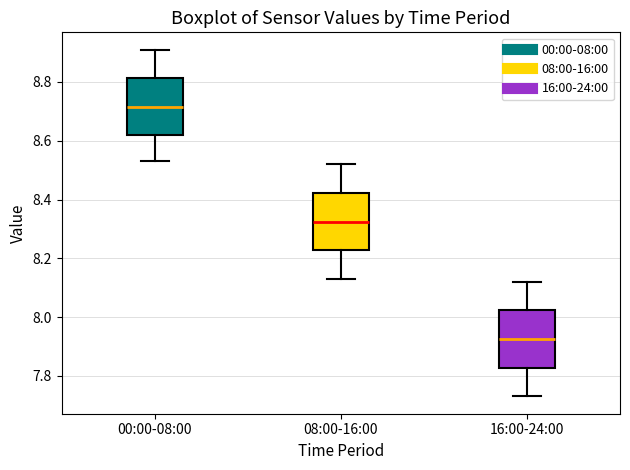

Where is the lower edge of the box for 08:00-16:00 on the y-axis? The values are not printed on the chart, so give them approximately, as read against the axis.

8.22